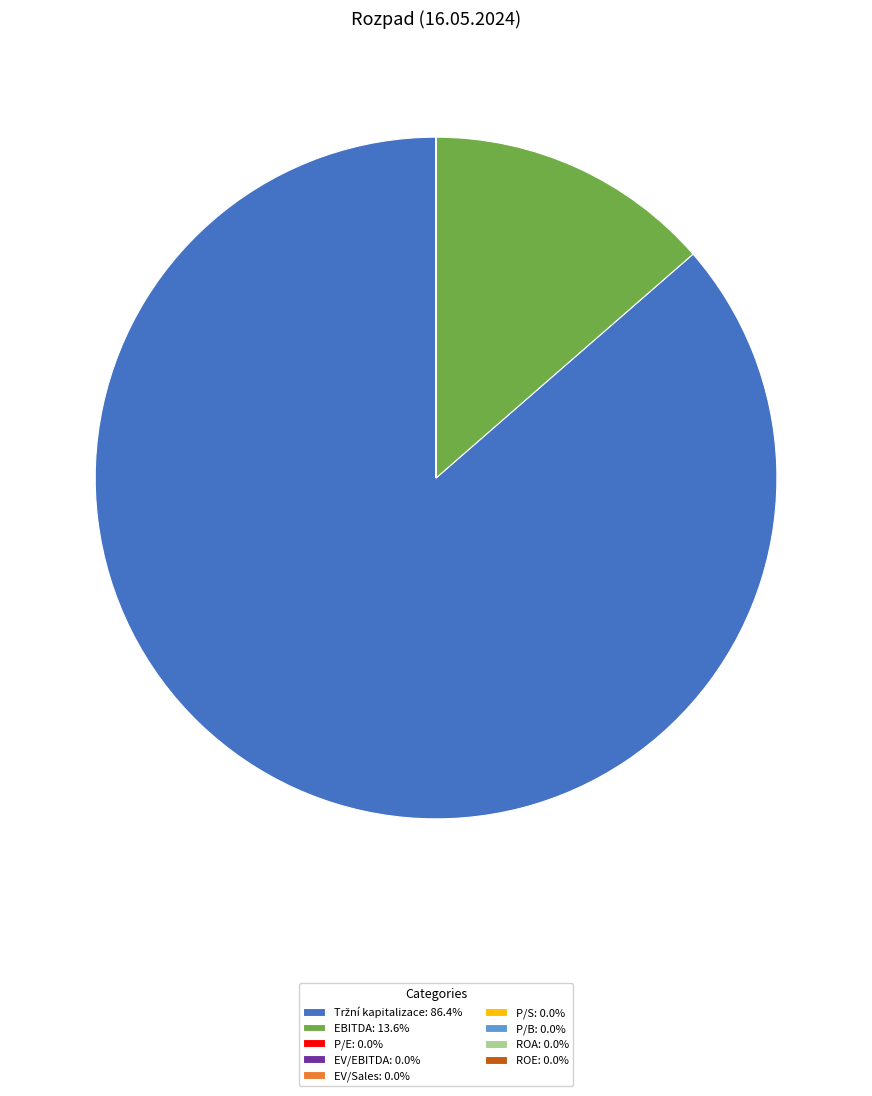

Is there any slice that represents more than half of the pie?

Yes